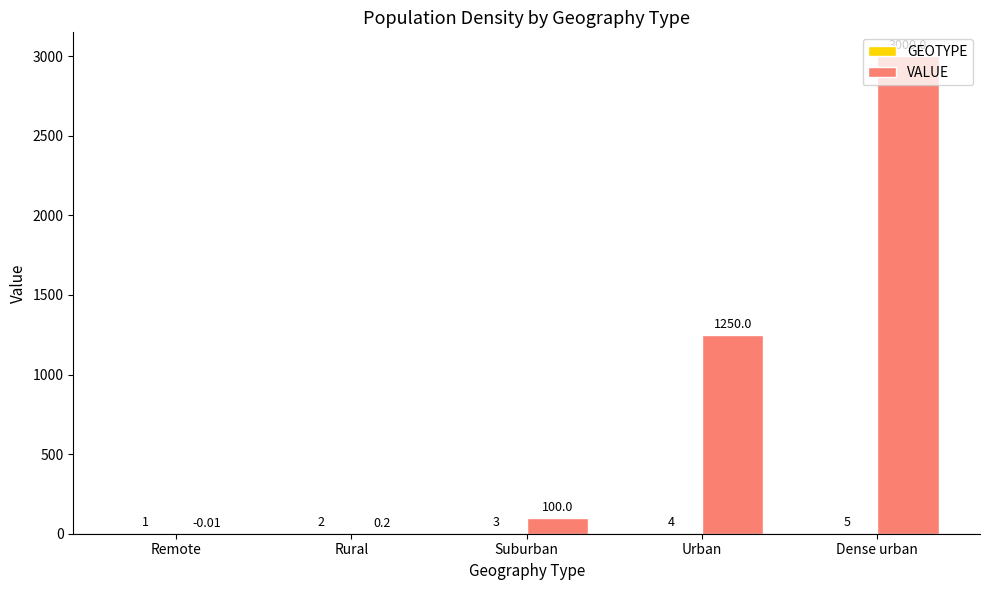

At which category is the sum across all series the highest?

Dense urban